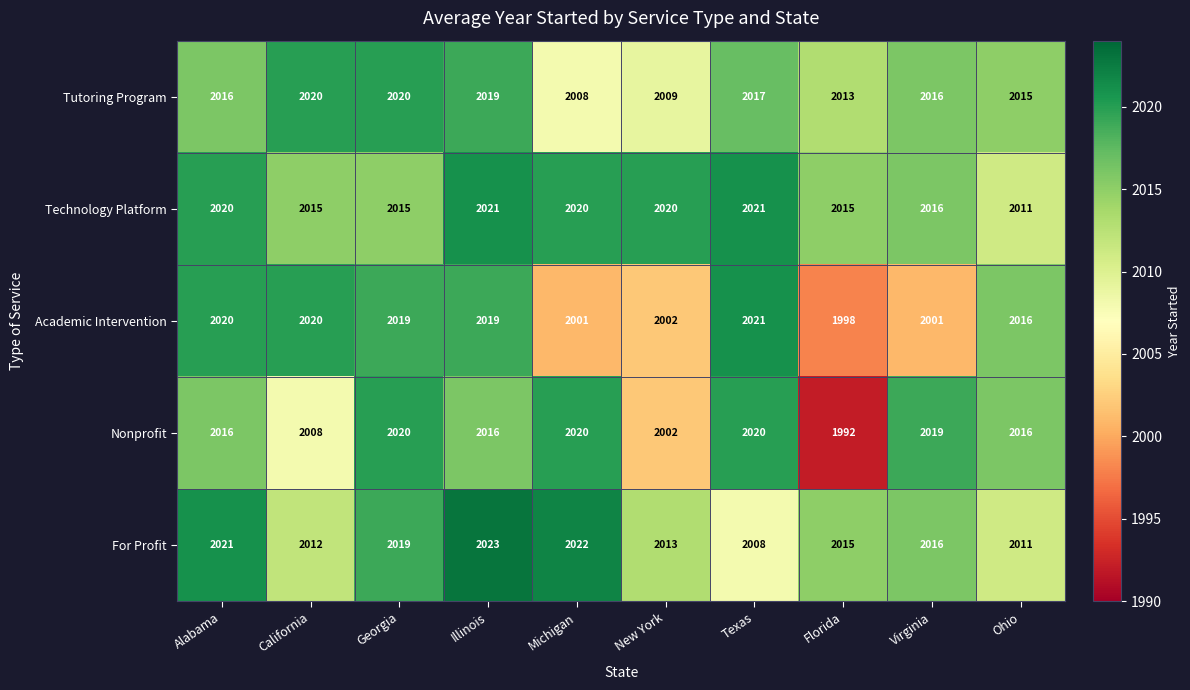

At which category does the chart reach its minimum across all series?

Florida